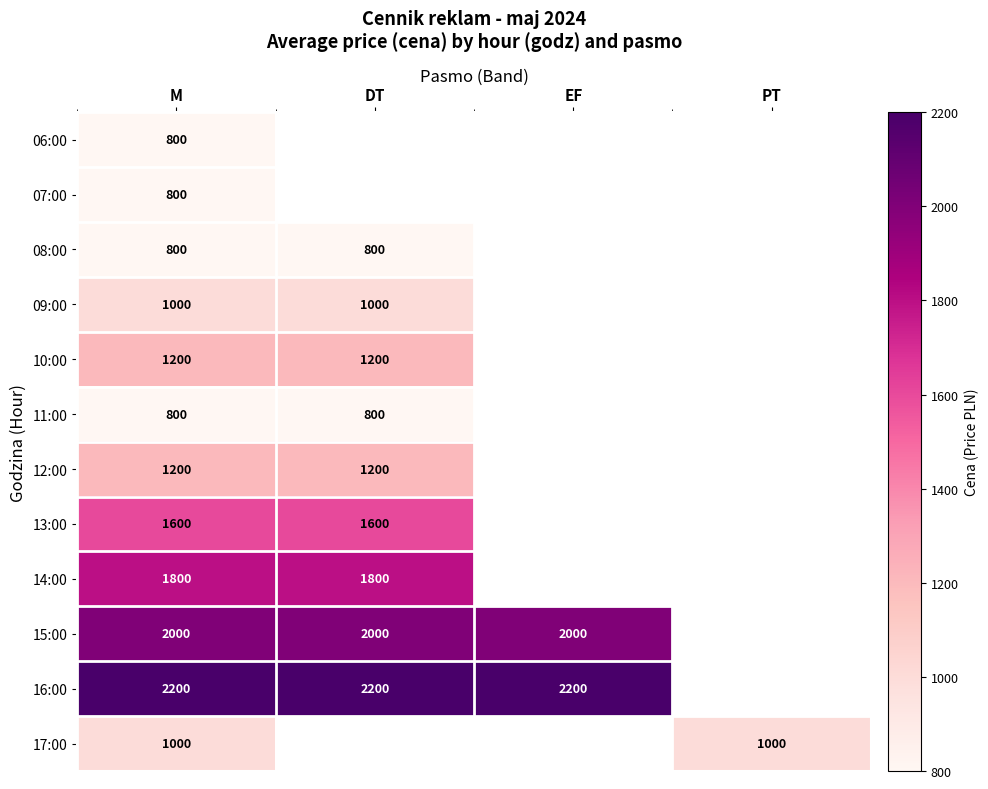

Is it true that 15:00 equals 2000 at EF?

True